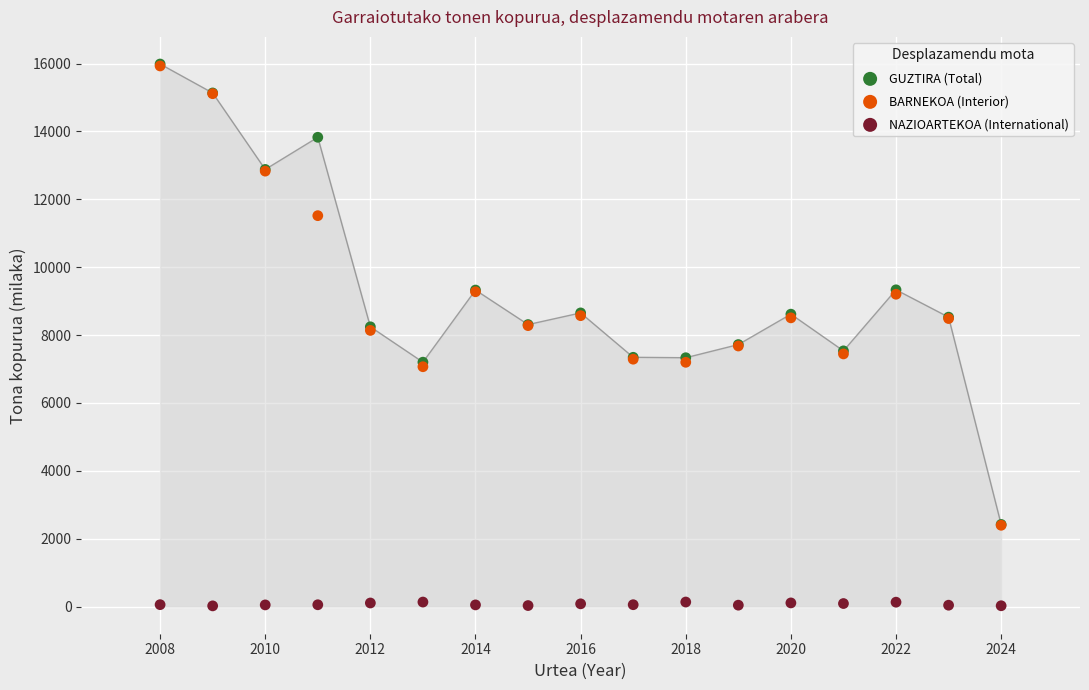

Which series reaches the minimum Y coordinate?

NAZIOARTEKOA (International)